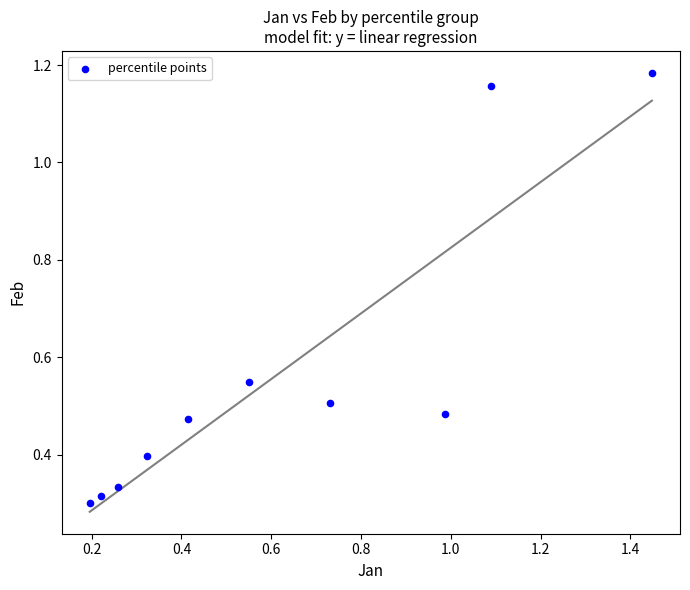

What is the range of Y values (max minus min)?

0.9